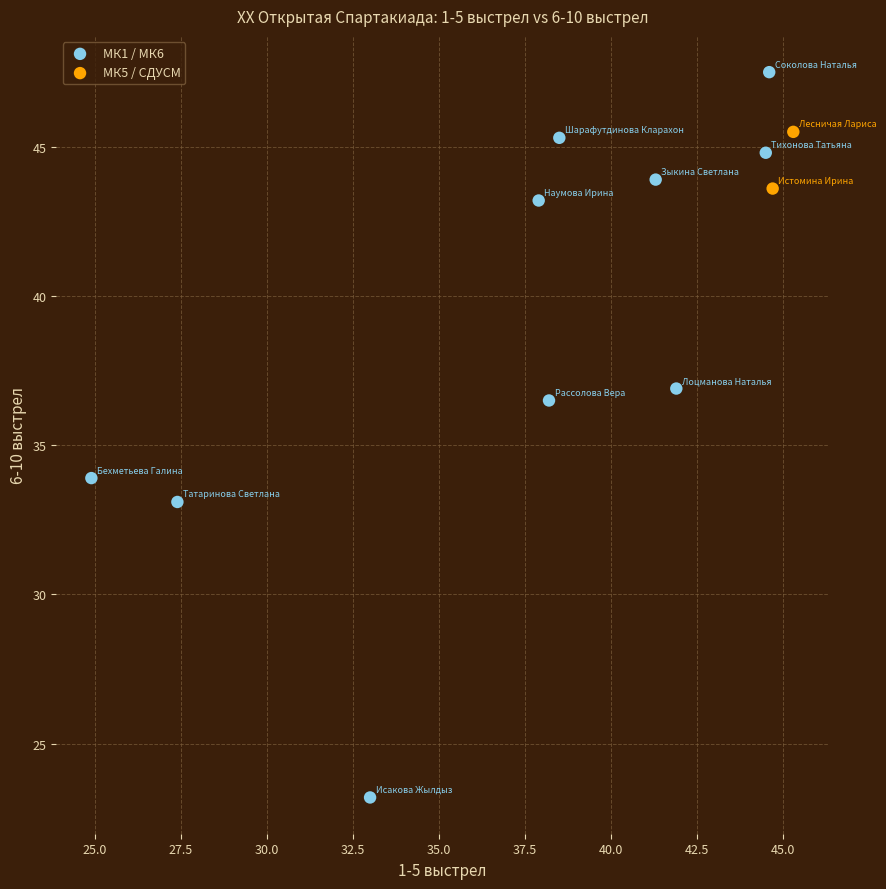

What are all the series names shown in the legend?

МК1 / МК6, МК5 / СДУСМ